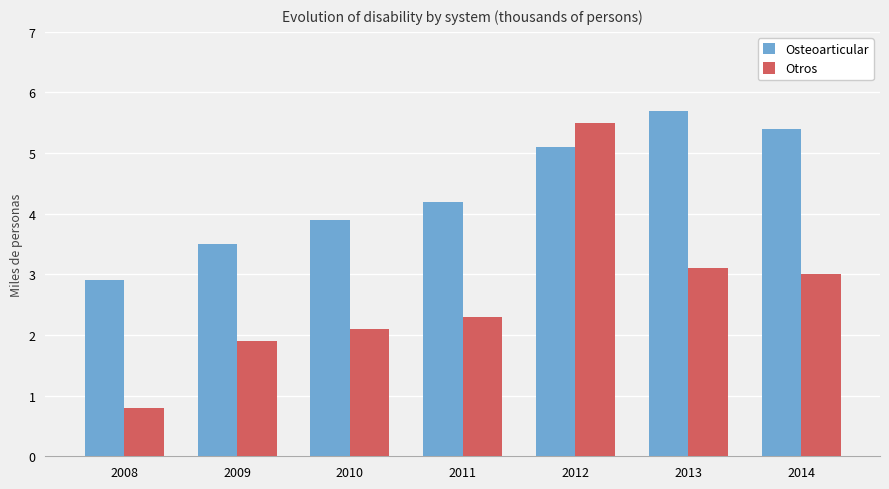

How many bars are there in total?

14